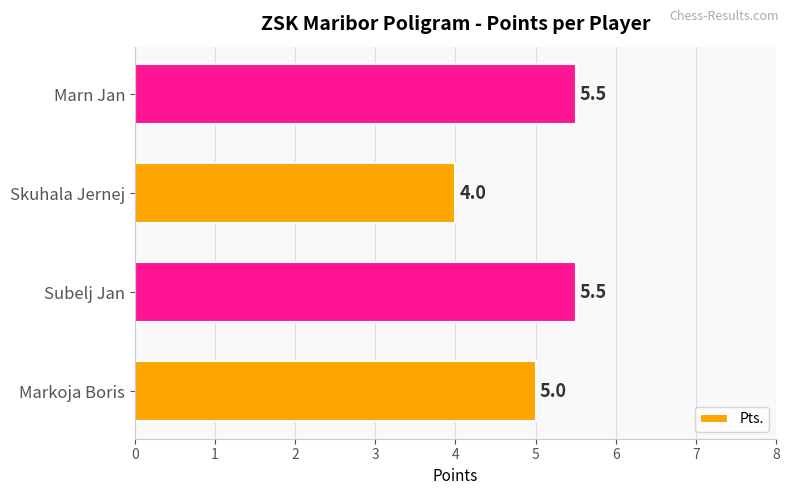

Between Skuhala Jernej and Subelj Jan, which is larger?

Subelj Jan